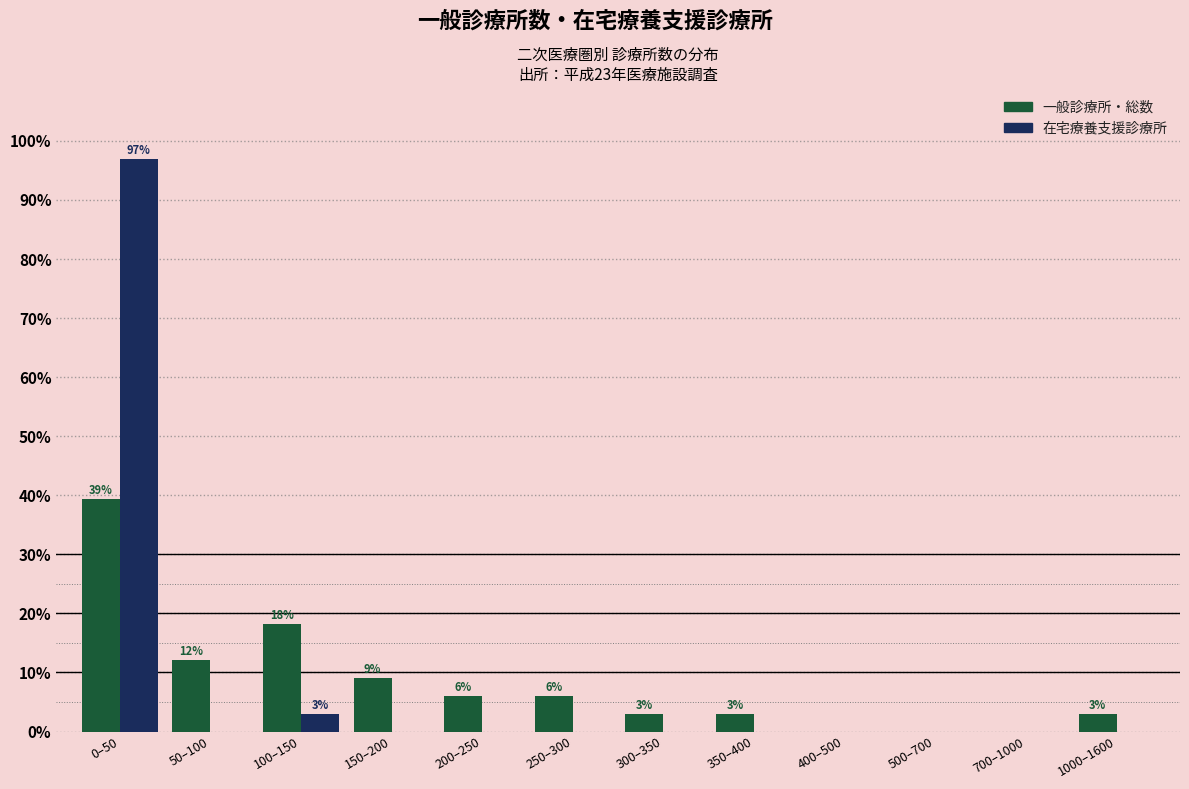

Reading left to right, transcribe all the data shown in this chart.

一般診療所・総数: 0–50=39.4	50–100=12.1	100–150=18.2	150–200=9.1	200–250=6.1	250–300=6.1	300–350=3.0	350–400=3.0	400–500=0.0	500–700=0.0	700–1000=0.0	1000–1600=3.0
在宅療養支援診療所: 0–50=97.0	50–100=0.0	100–150=3.0	150–200=0.0	200–250=0.0	250–300=0.0	300–350=0.0	350–400=0.0	400–500=0.0	500–700=0.0	700–1000=0.0	1000–1600=0.0